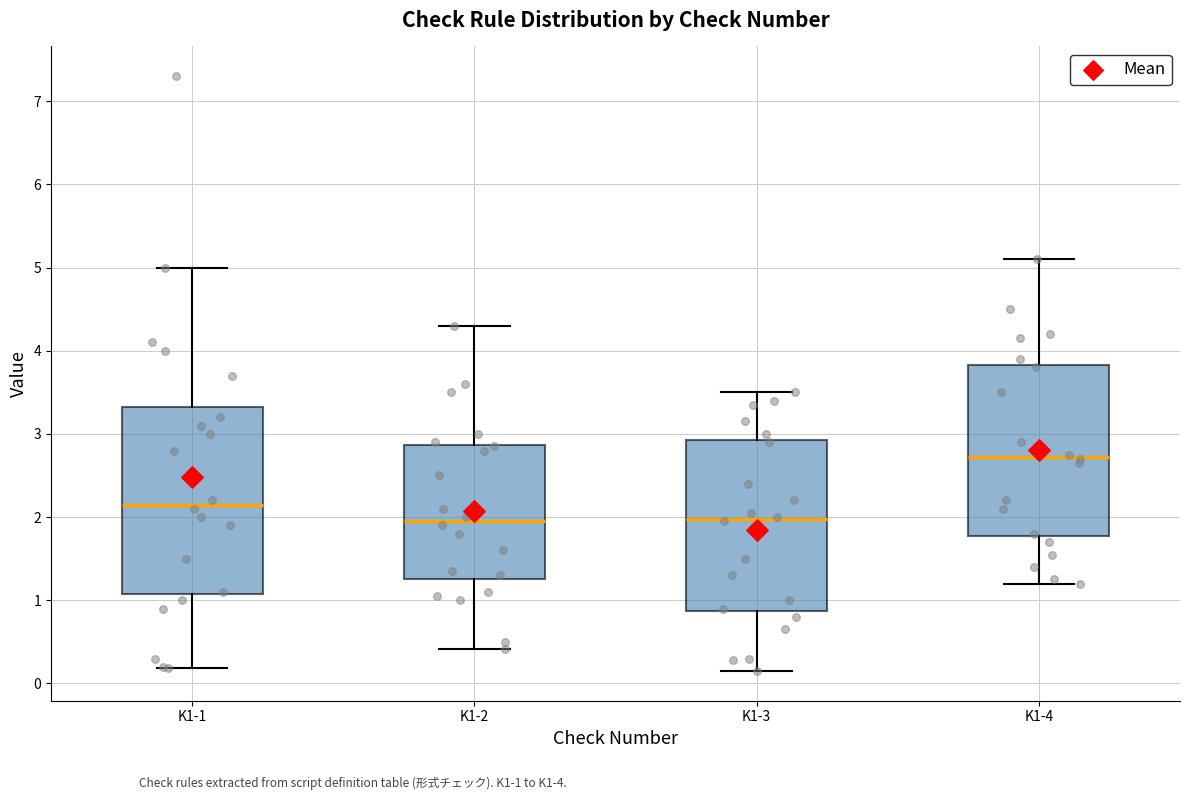

Reading left to right, transcribe this box plot: for each box, give where its median line is, the range the box spans, and where its two whiskers end, as read against the y-axis. The values are not printed on the chart, so give them approximately, as read against the axis.

K1-1: median 2.2, box 1.1 to 3.3, whiskers 0.2 to 5.0
K1-2: median 2.0, box 1.3 to 2.9, whiskers 0.4 to 4.3
K1-3: median 2.0, box 0.9 to 2.9, whiskers 0.2 to 3.5
K1-4: median 2.7, box 1.8 to 3.8, whiskers 1.2 to 5.1